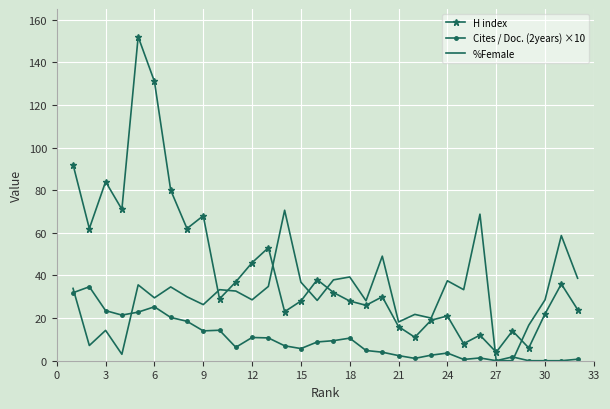

List the series in order of their peak value, lowest first.

Cites / Doc. (2years) ×10, %Female, H index